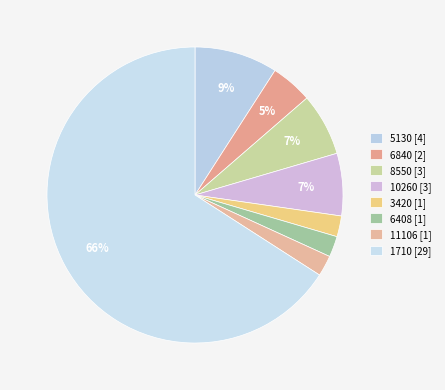

What is the ratio of the value at 11106 to the value at 6408?

1.0